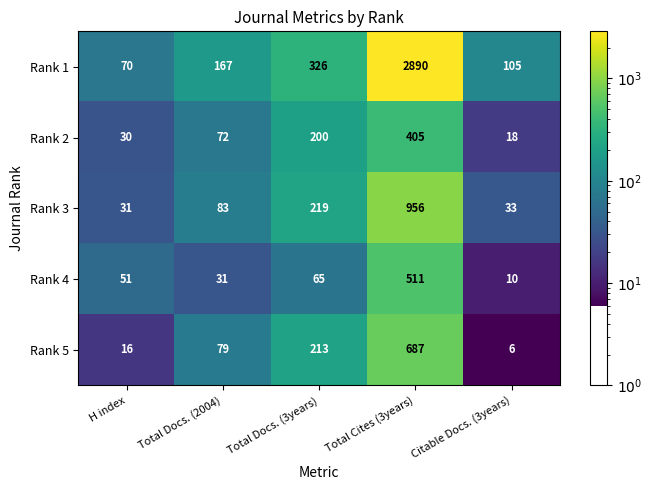

At how many categories does at least one series exceed 91?

4